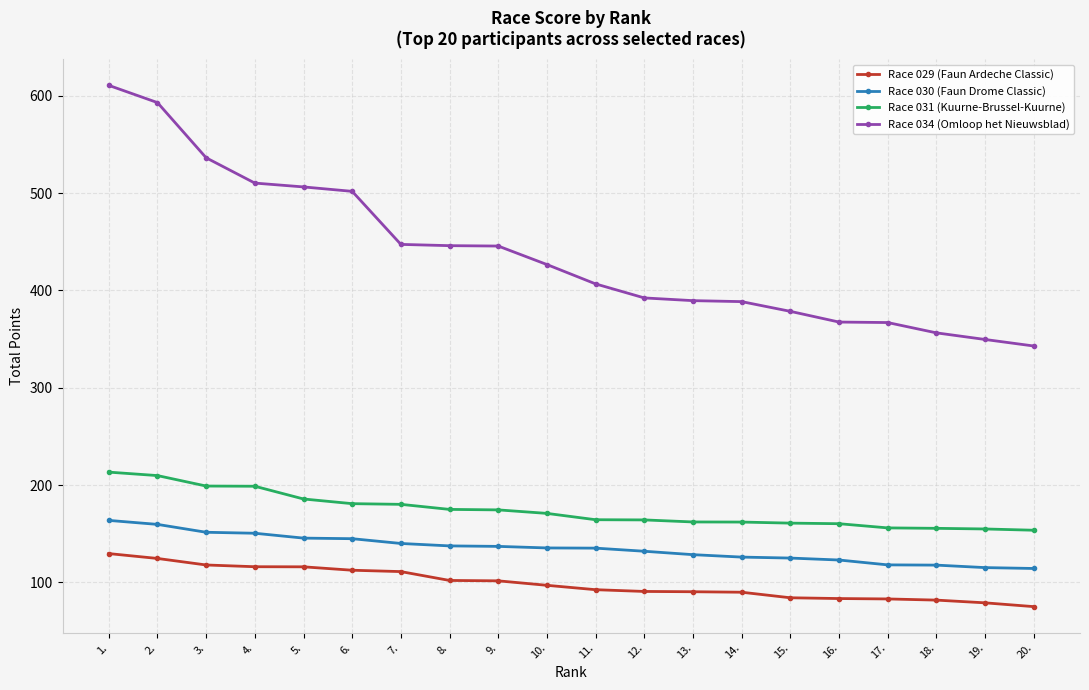

At how many categories does at least one series exceed 154?

20